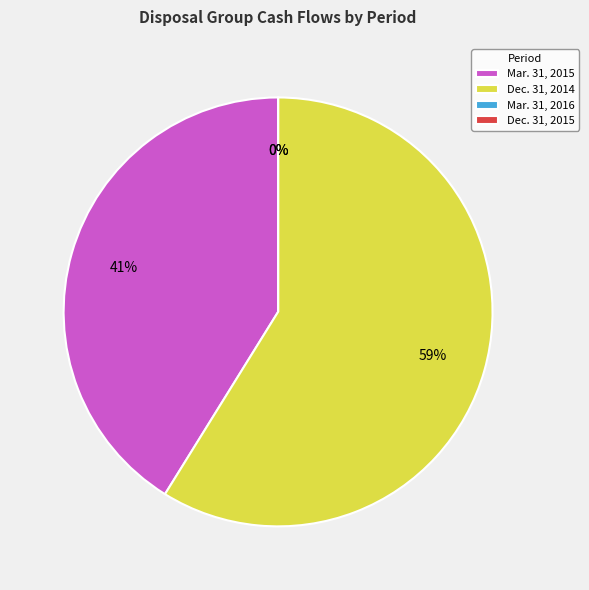

Which category has the smallest portion of the pie?

Mar. 31, 2016